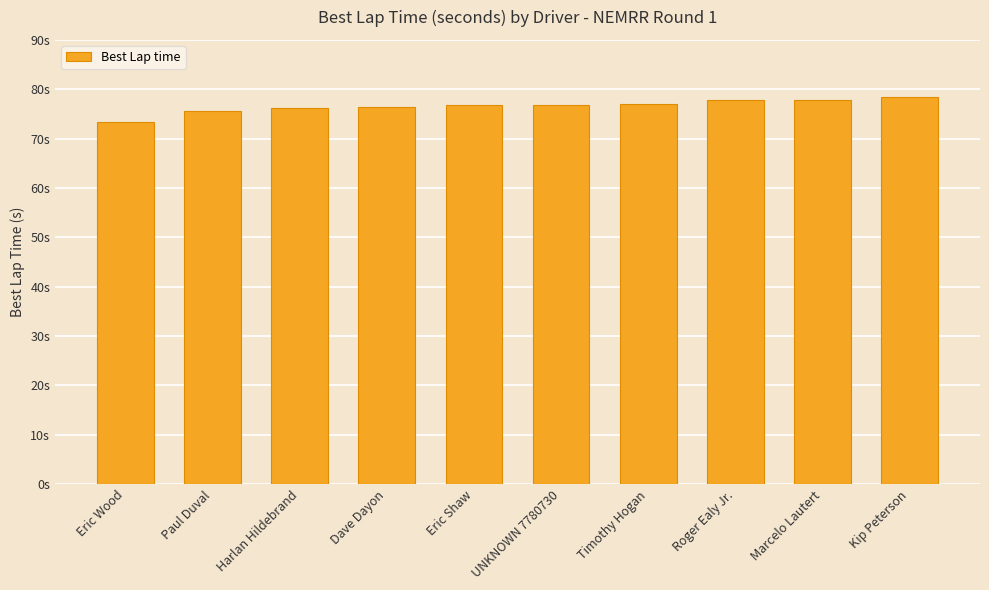

Does the chart contain any negative values?

No